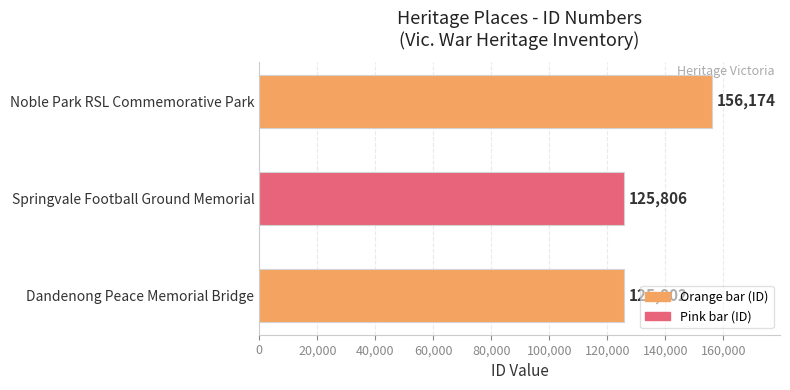

Reading bottom to top, what are all the values shown in this chart?

Dandenong Peace Memorial Bridge=125802	Springvale Football Ground Memorial=125806	Noble Park RSL Commemorative Park=156174